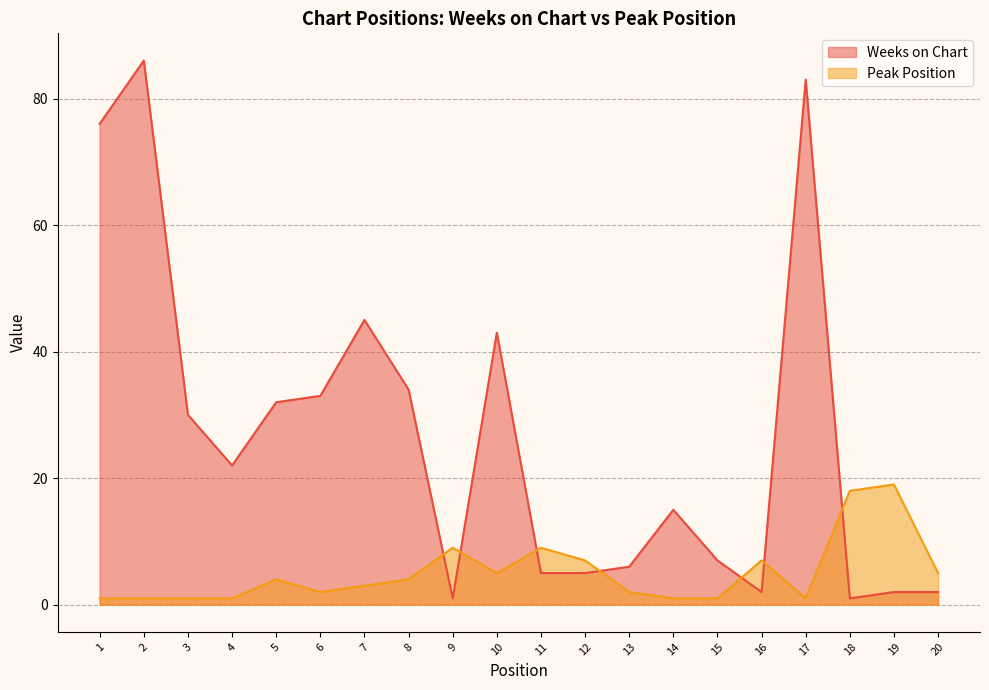

In Weeks on Chart, how many points are higher than both neighbors (excluding endpoints)?

5